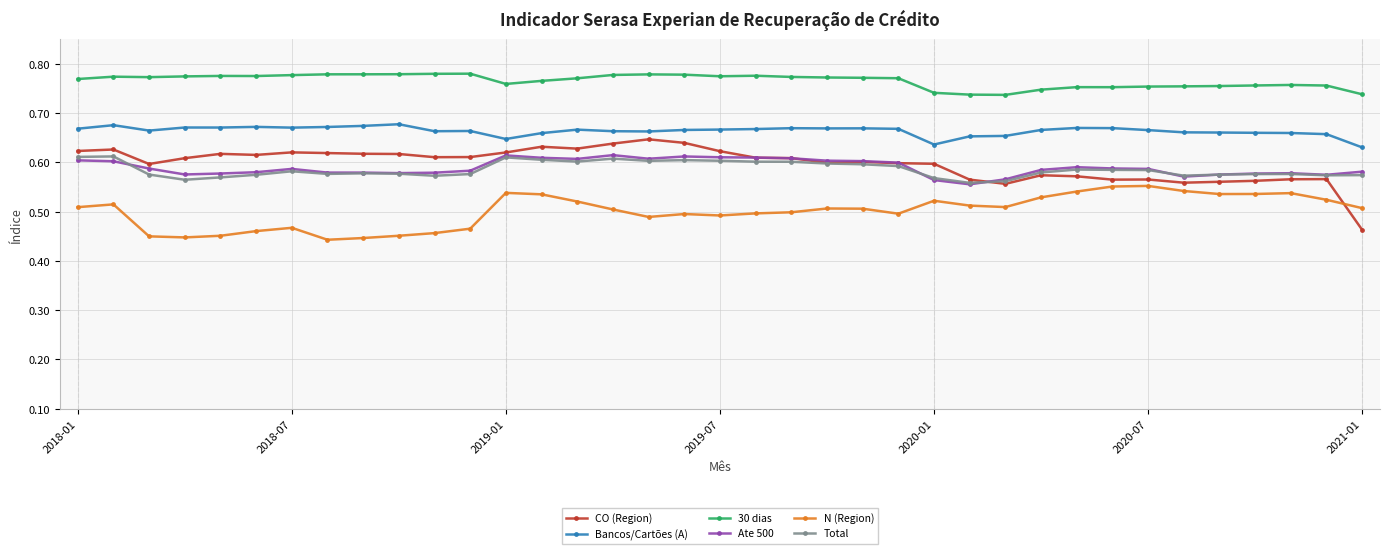

How many distinct data groups are displayed?

6